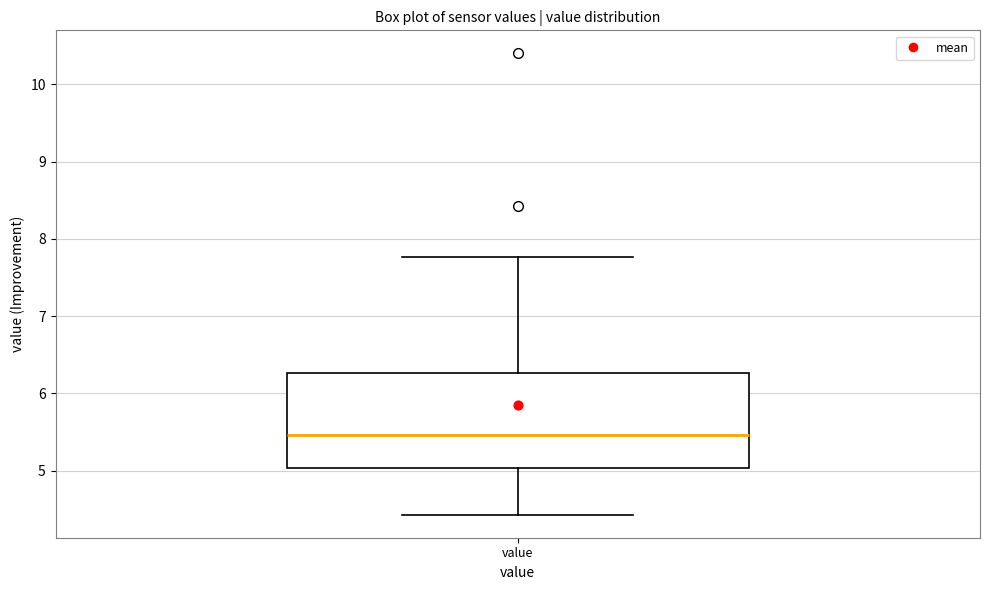

Transcribe this box plot: give where the median line is, the range the box spans, and where the two whiskers end, as read against the y-axis. The values are not printed on the chart, so give them approximately, as read against the axis.

median 5.5, box 5.0 to 6.3, whiskers 4.4 to 7.8